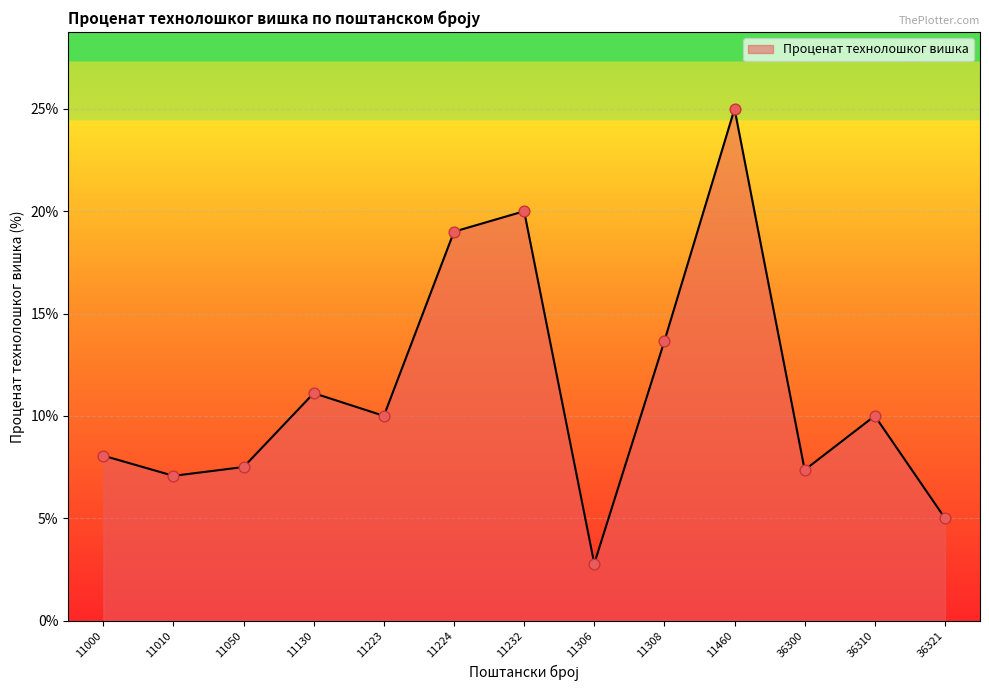

What is the change in value from 11010 to 11308?

+6.6